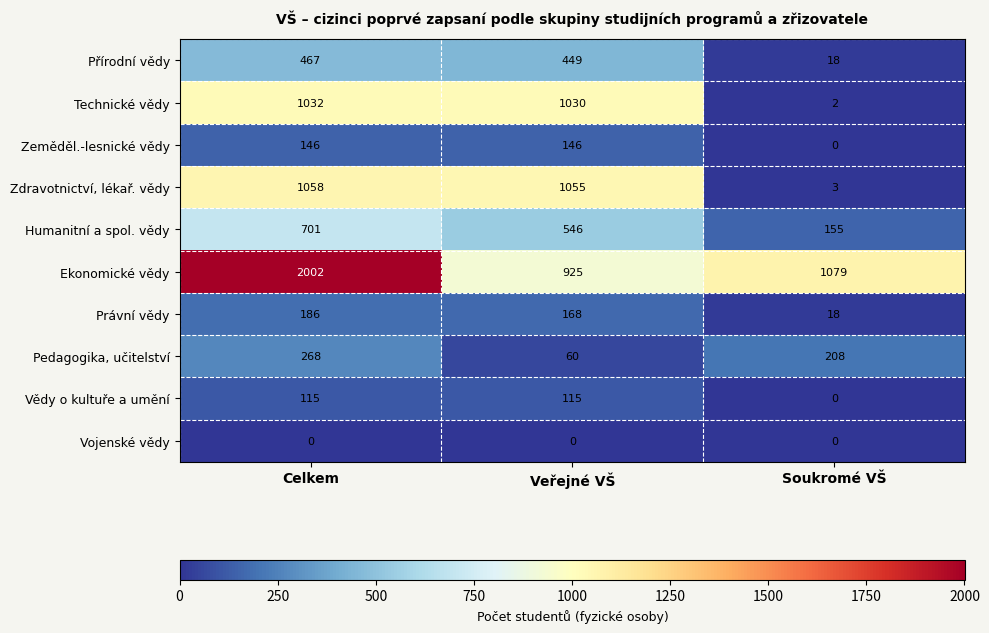

True or false: Právní vědy has a value of 168 at Veřejné VŠ.

True